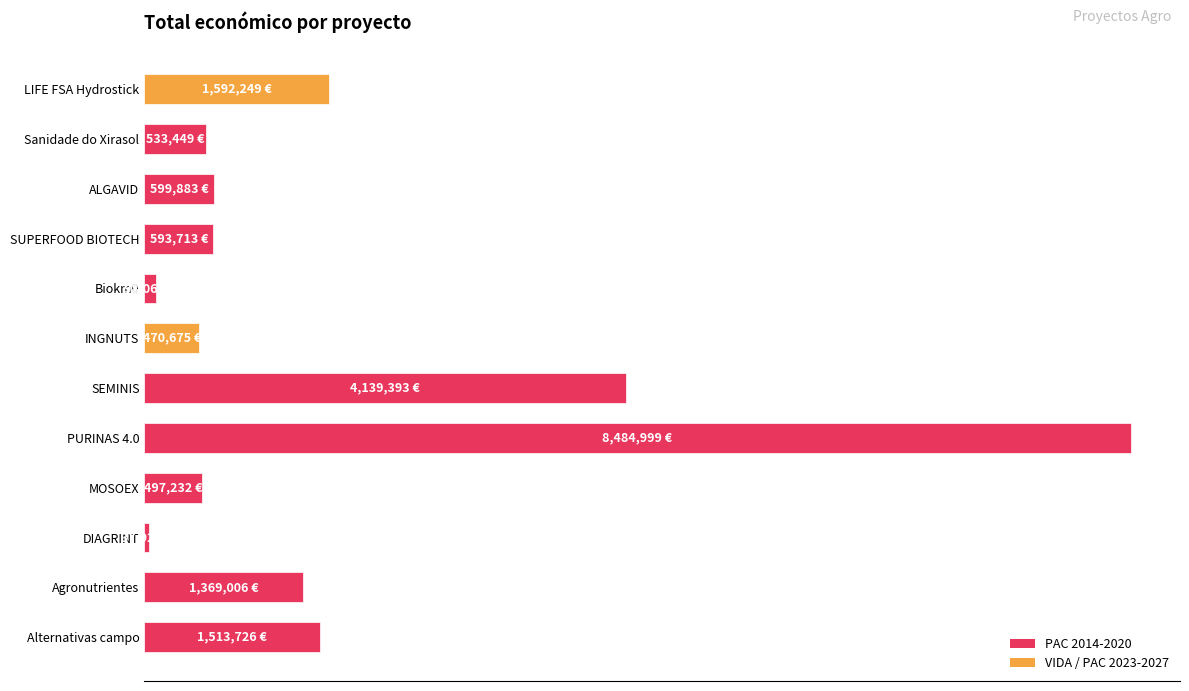

Which category has the lowest value across all series?

DIAGRINT